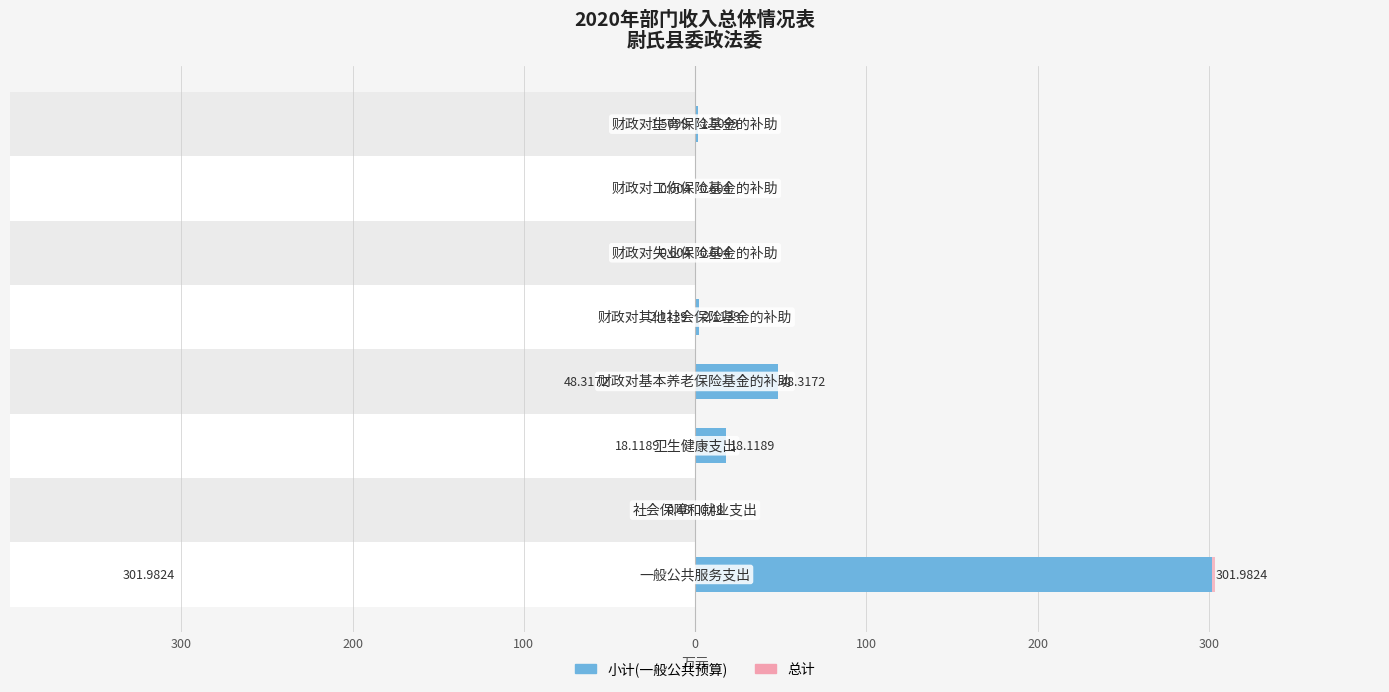

What is the greatest value displayed?

303.5